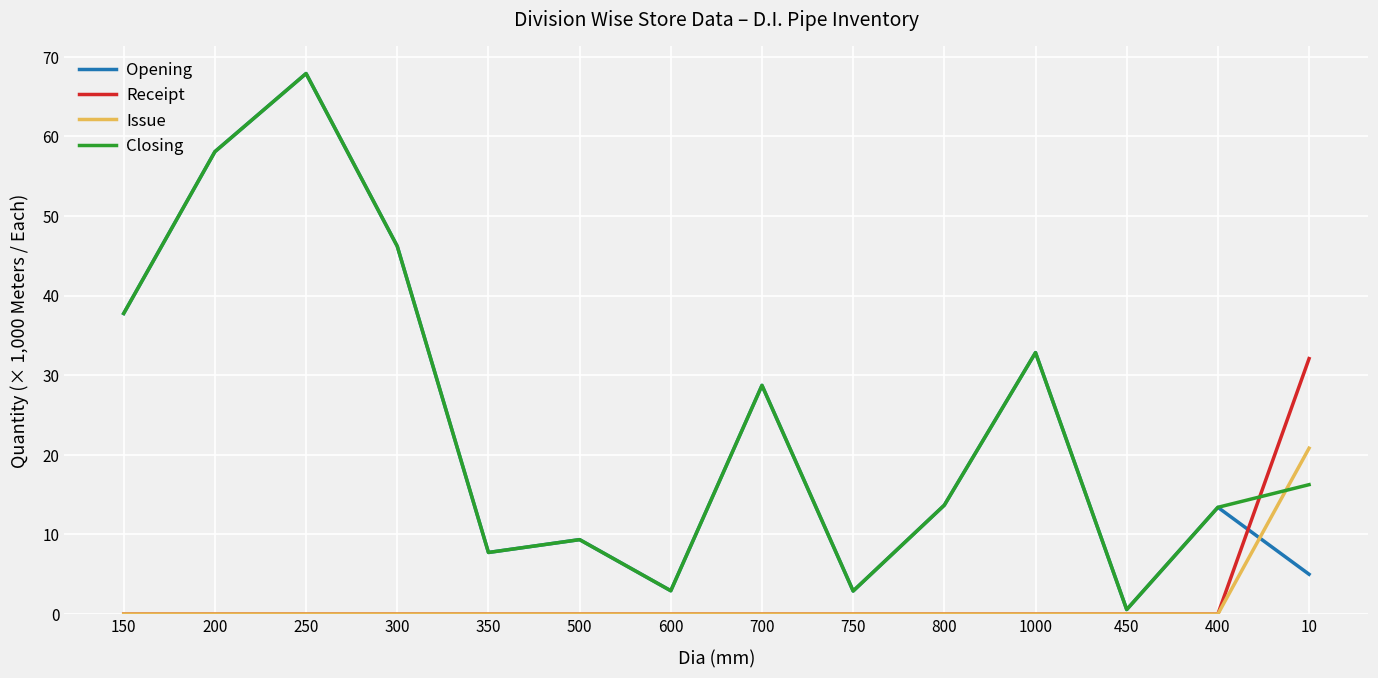

Rank the series at 10 from lowest to highest value.

Opening, Closing, Issue, Receipt